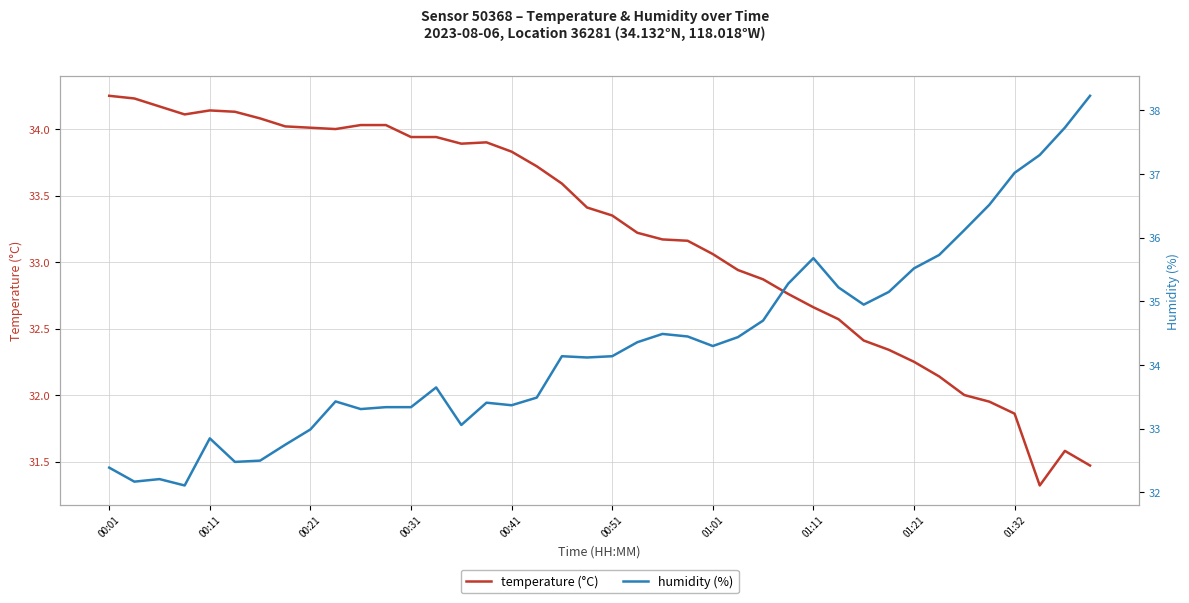

What is the maximum value shown in the chart?

38.2